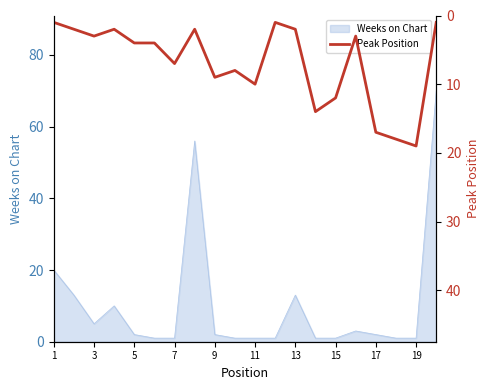

What is the minimum value shown in the chart?

1